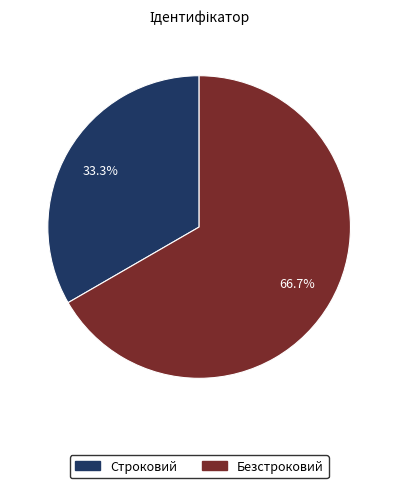

Rank the categories by value from highest to lowest.

Безстроковий, Строковий